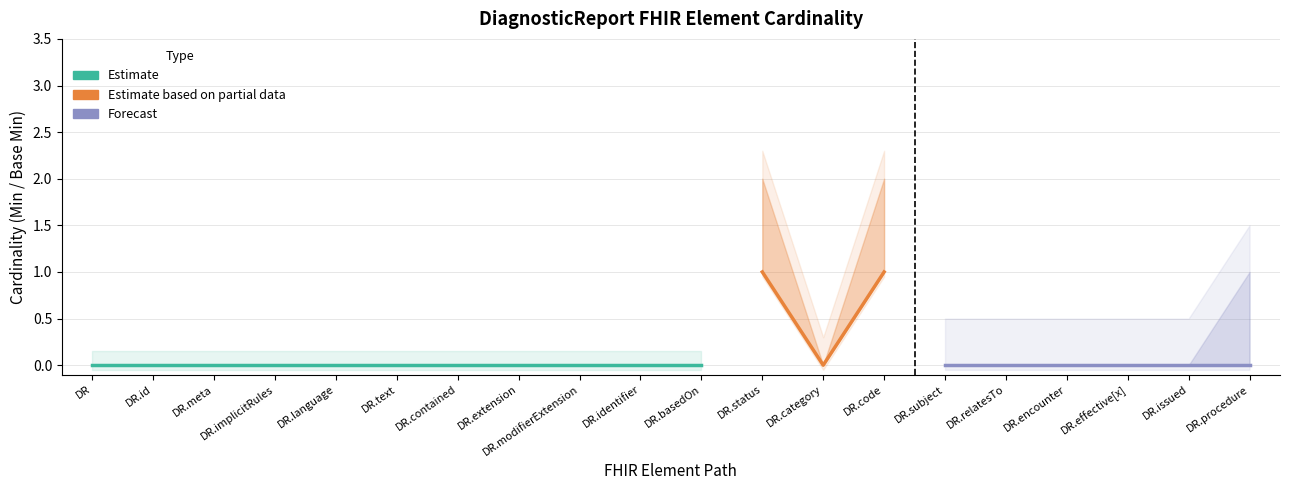

Is the value of Min at DiagnosticReport.relatesTo greater than the value of Base Min at DiagnosticReport.id?

No